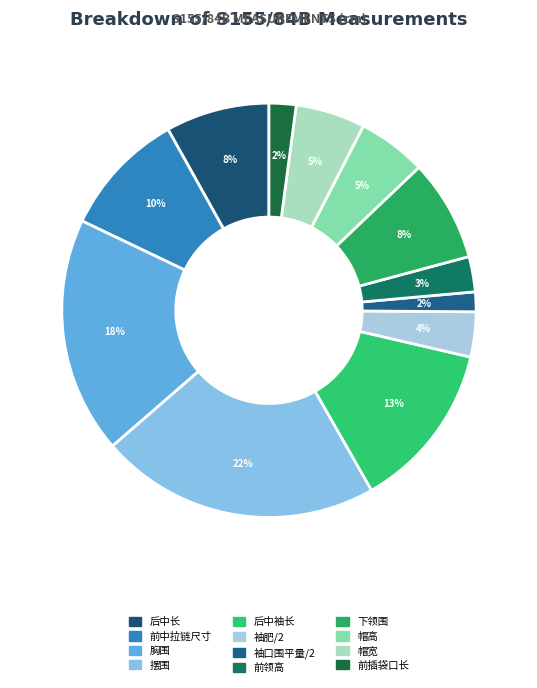

Rank the categories by value from highest to lowest.

摆围, 胸围, 后中袖长, 前中拉链尺寸, 后中长, 下领围, 帽宽, 帽高, 袖肥/2, 前领高, 前插袋口长, 袖口围平量/2